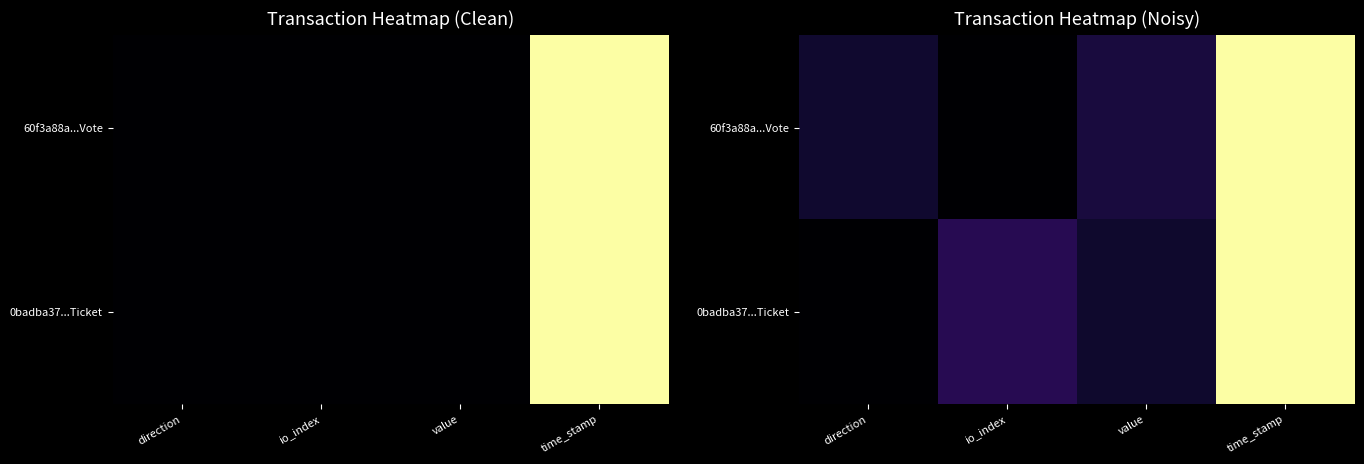

Where is 0badba37...Ticket nearest to the value 0?

direction